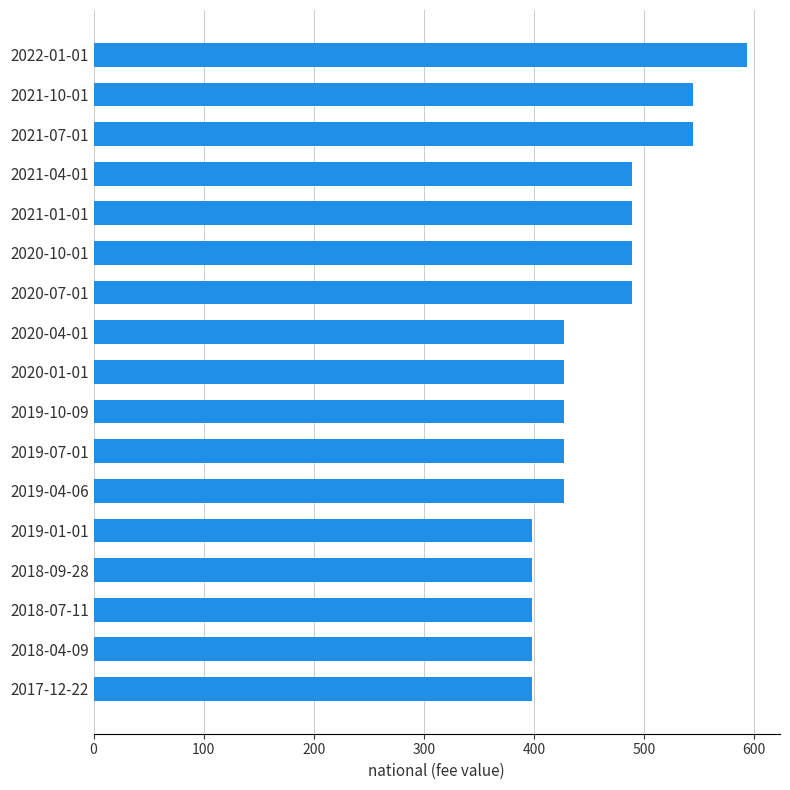

What is the maximum value shown in the chart?

594